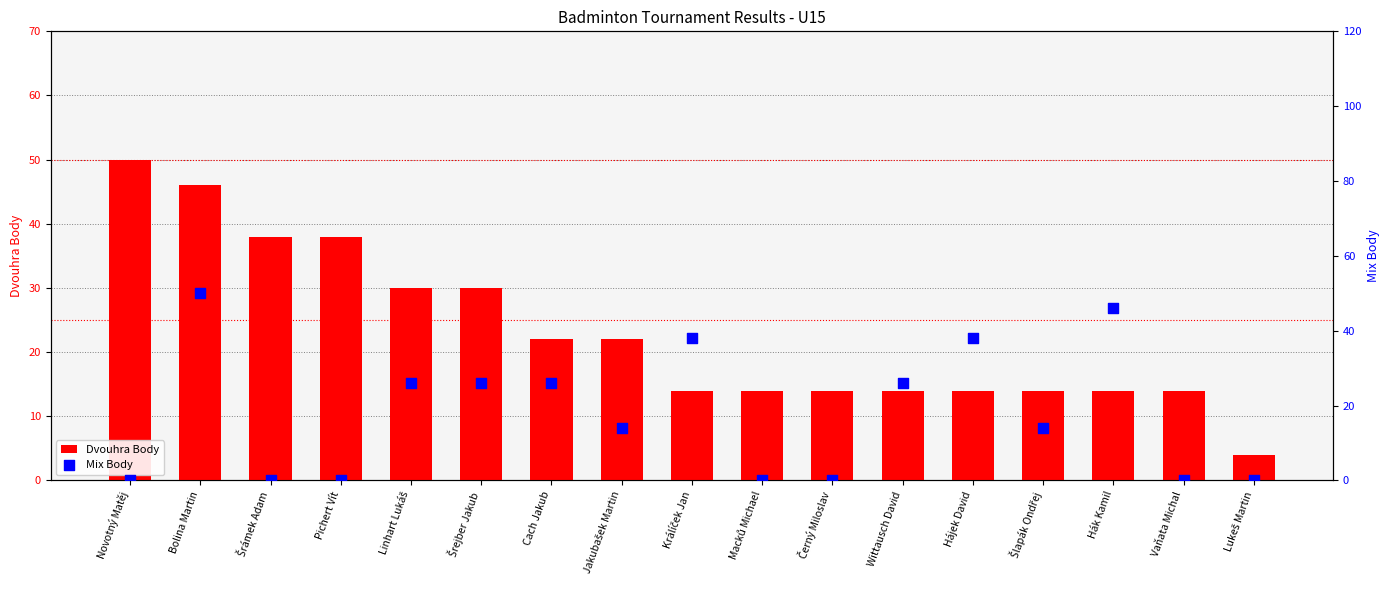

Which series has the largest total across all categories?

Dvouhra Body